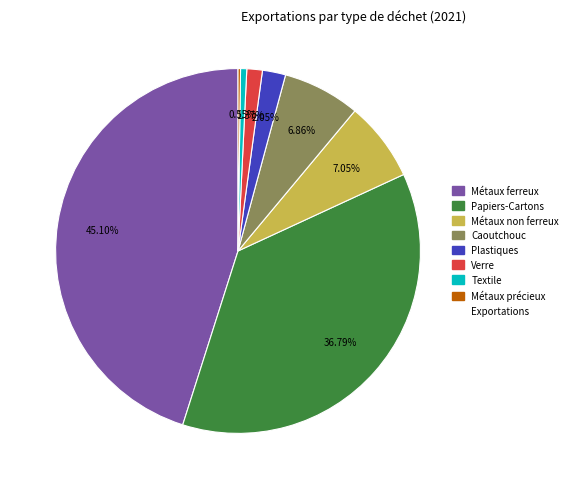

Is there any slice that represents more than half of the pie?

No